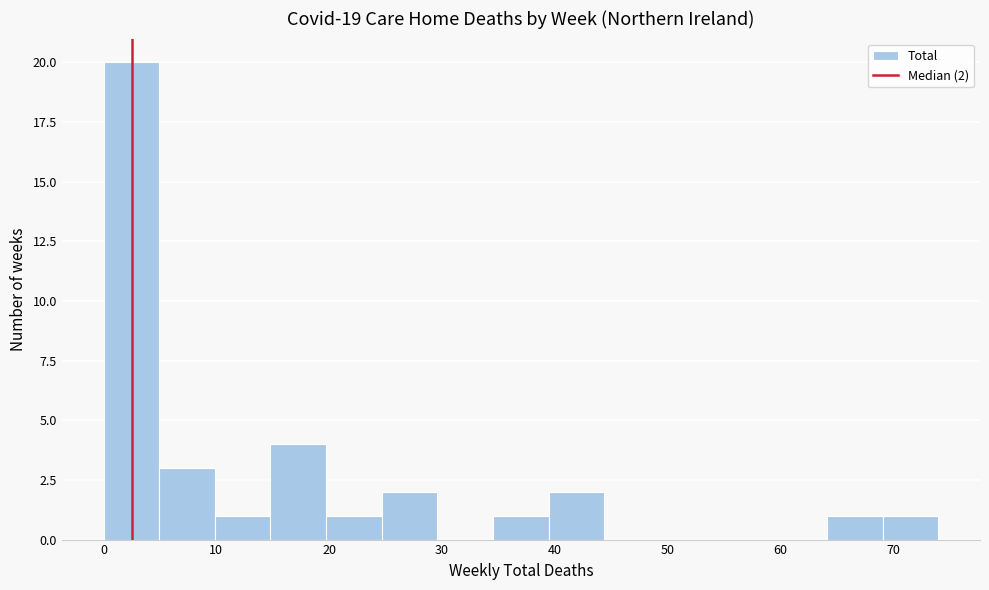

Which range on the x-axis has the tallest bar?

0 to 5